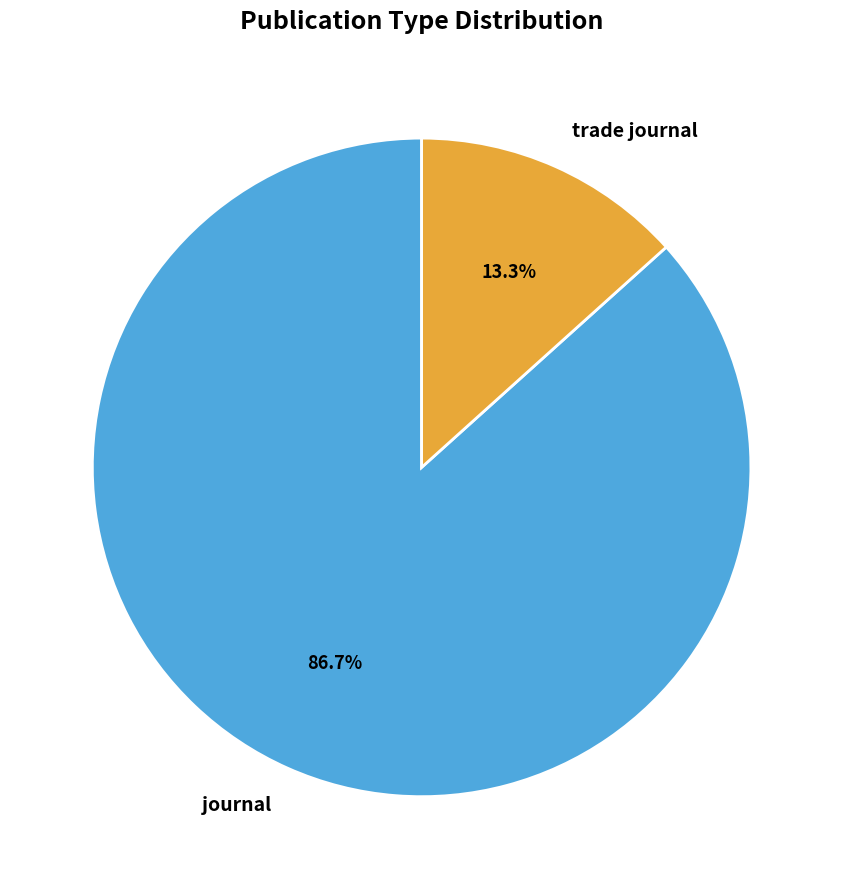

What percentage is NOT represented by journal?

13.3%